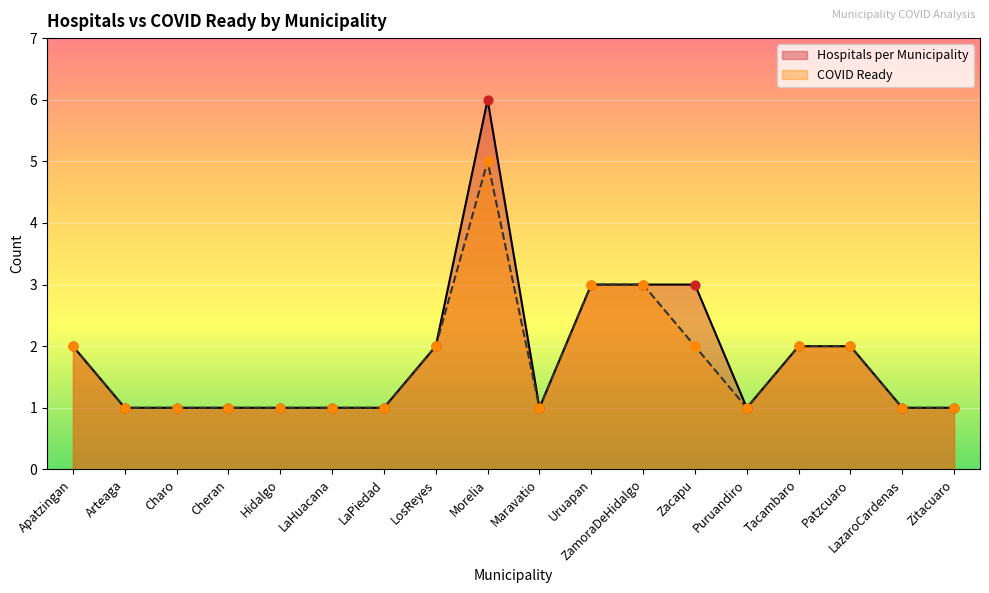

What are all the series names shown in the legend?

Hospitals per Municipality, COVID Ready